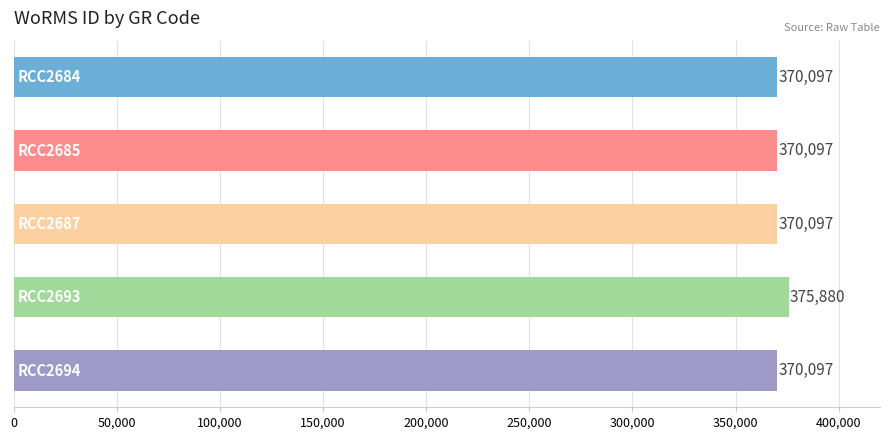

What is the sum of all values?

1856268